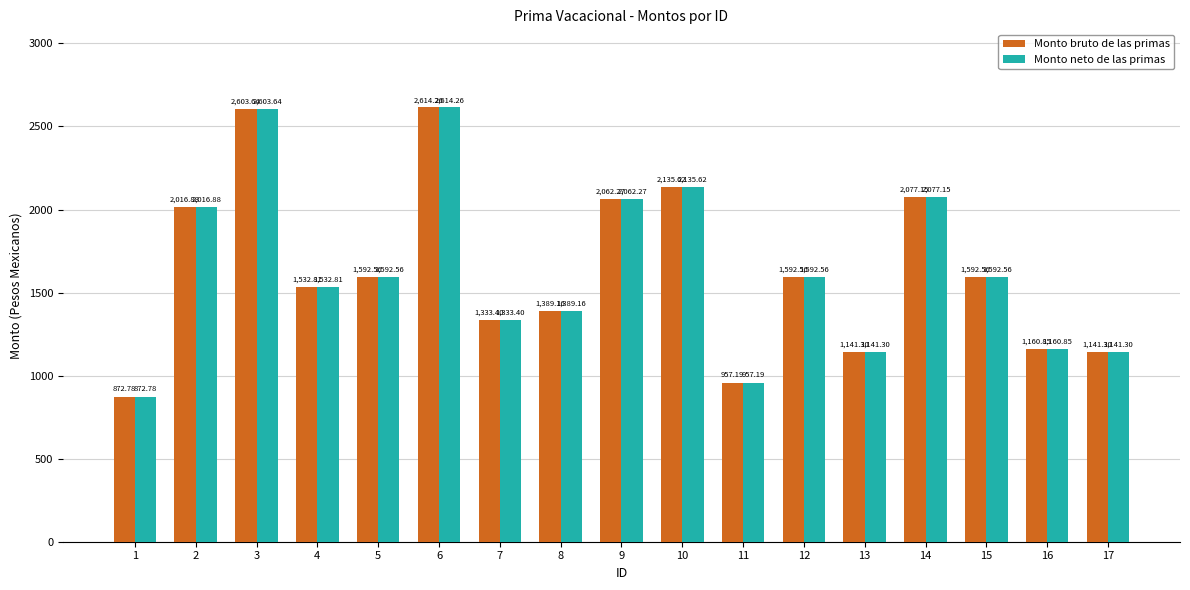

What is the total value across all series at 4?

3065.6